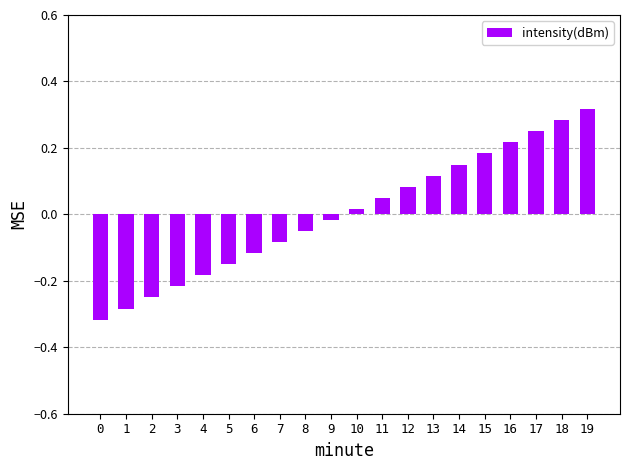

How many values are below zero?

10